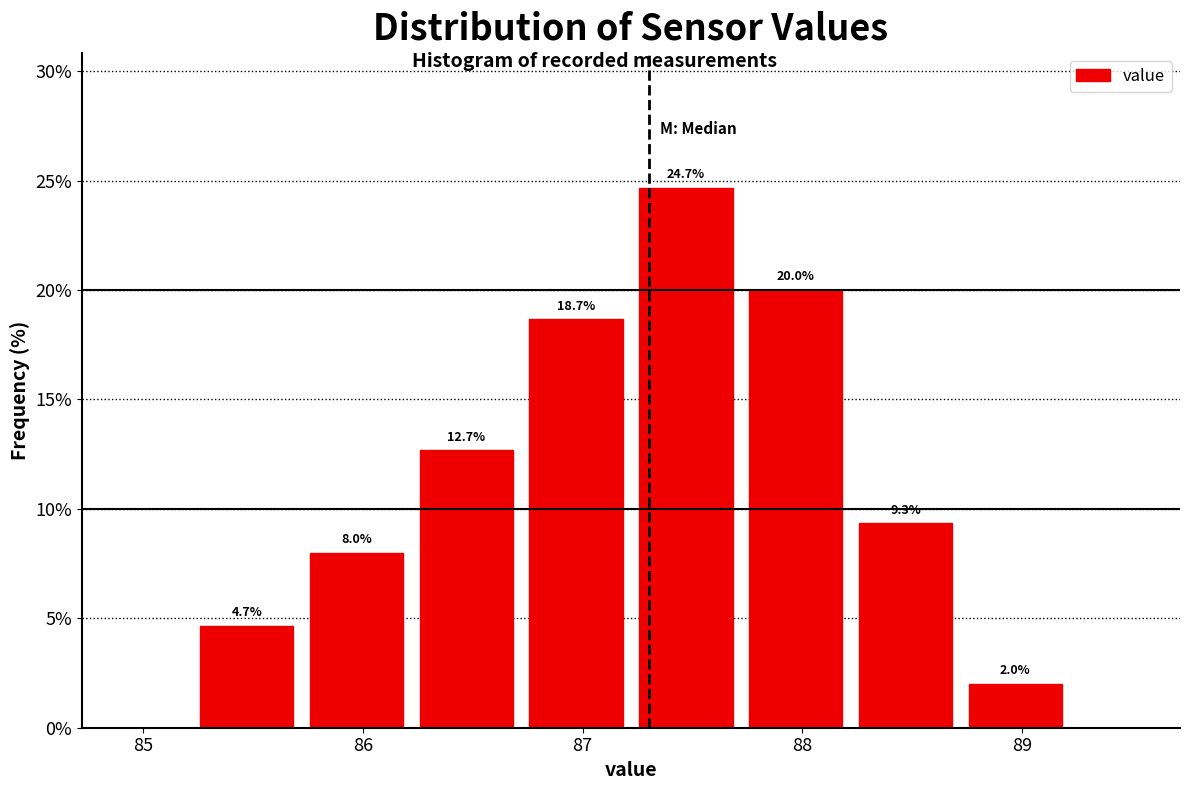

Reading left to right, transcribe this chart: for each bar, give the range it covers on the x-axis and its height. The bar edges are not printed on the chart, so give them approximately, as read against the axis.

85.22 to 85.72: 4.7
85.72 to 86.22: 8.0
86.22 to 86.72: 12.7
86.72 to 87.22: 18.7
87.22 to 87.72: 24.7
87.72 to 88.22: 20.0
88.22 to 88.72: 9.3
88.72 to 89.22: 2.0